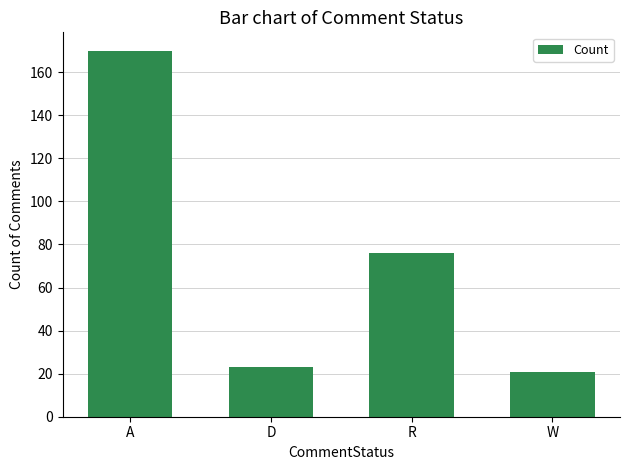

What is the label of the 1st bar from the left?

A